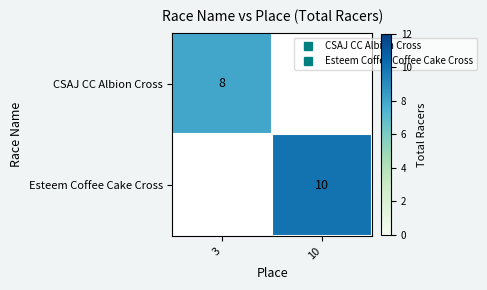

Which series has the widest spread of values?

CSAJ CC Albion Cross